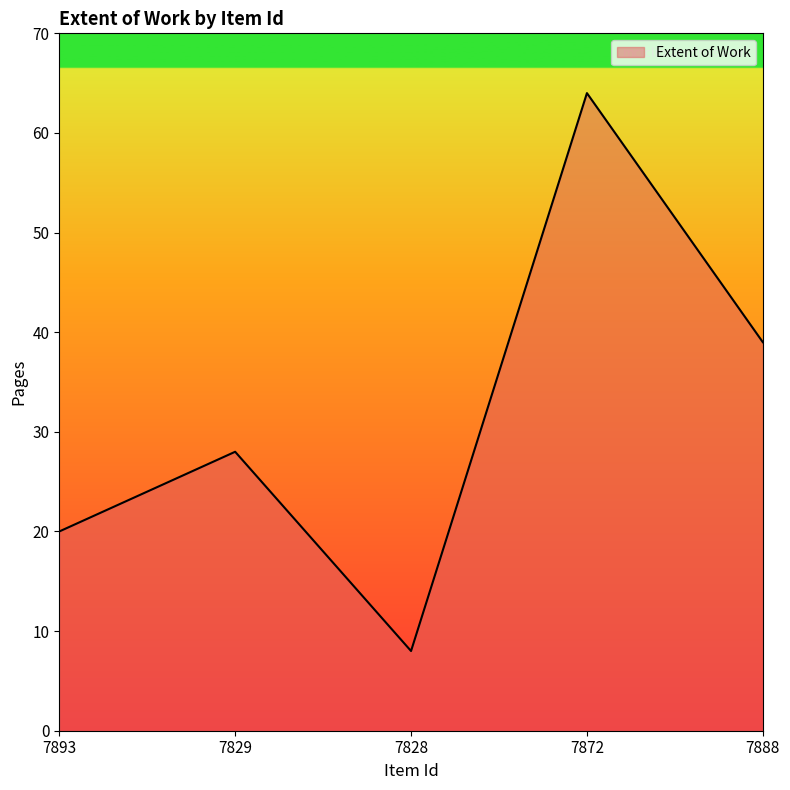

Is it true that the value at 7829 is 28?

True